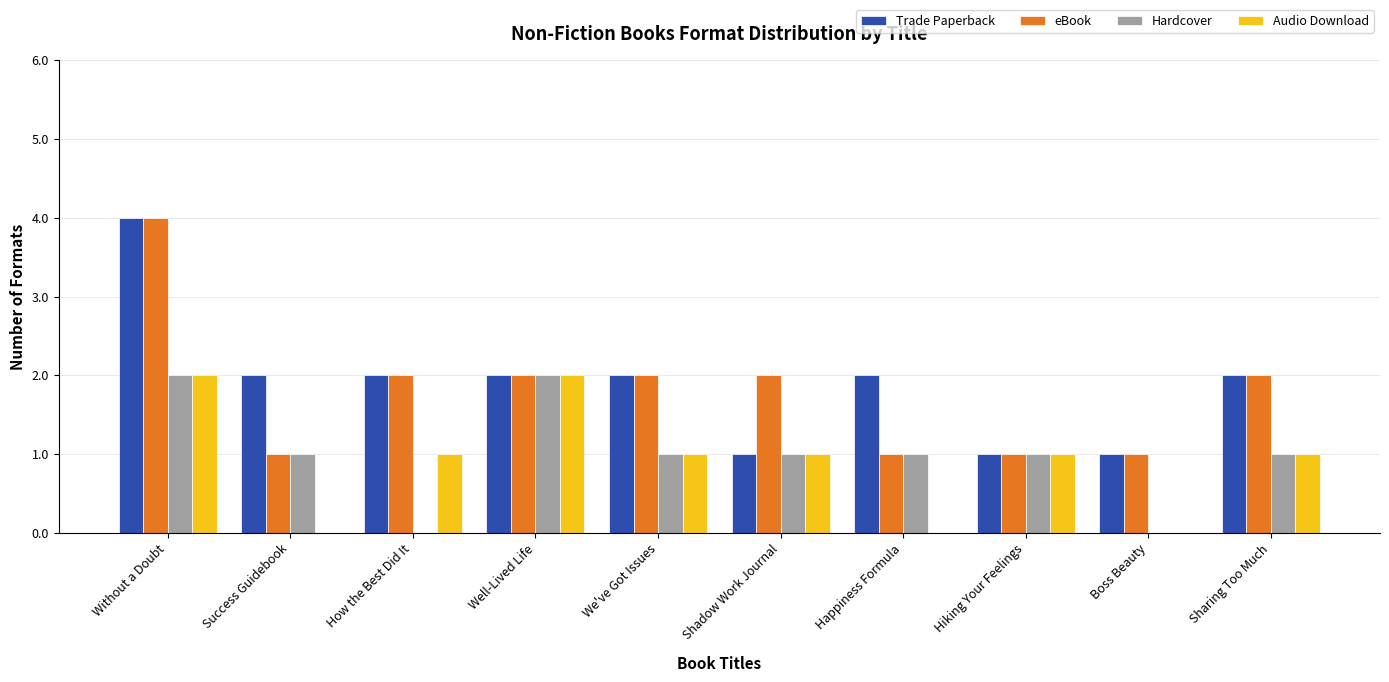

Which series has the largest total across all categories?

Trade Paperback